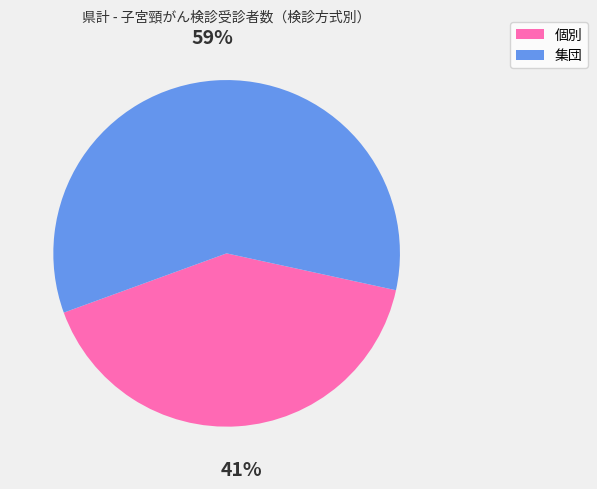

Which has a higher value, 集団 or 個別?

集団